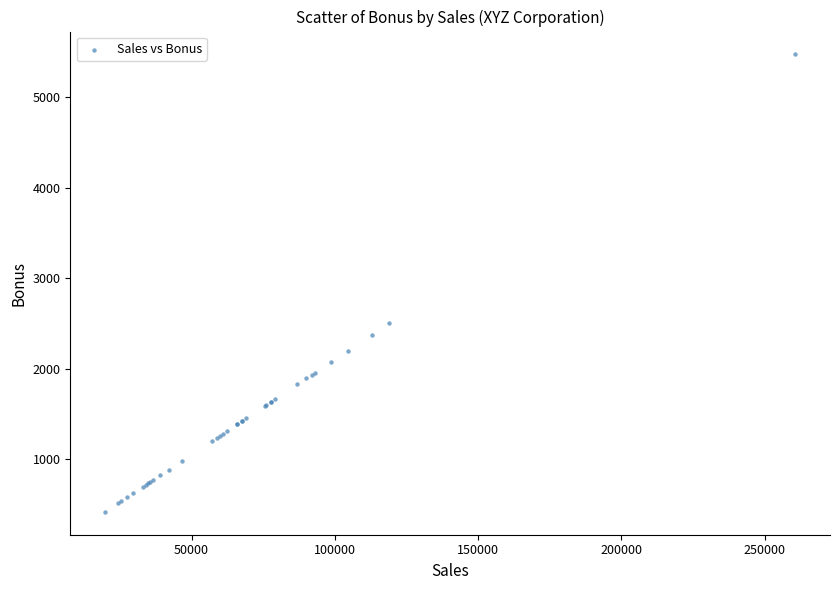

What Y value in the scatter plot is closest to 2944?

2499.4